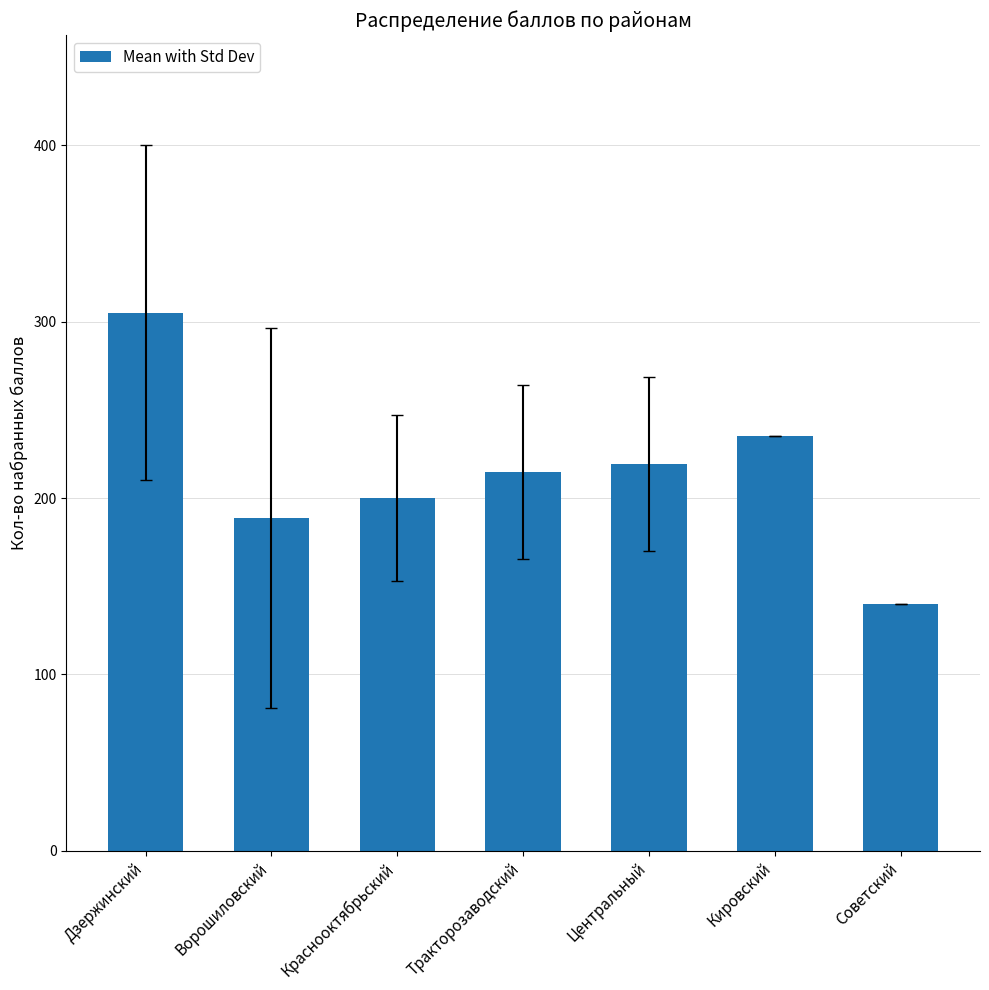

Read the value at Дзержинский.

305.0